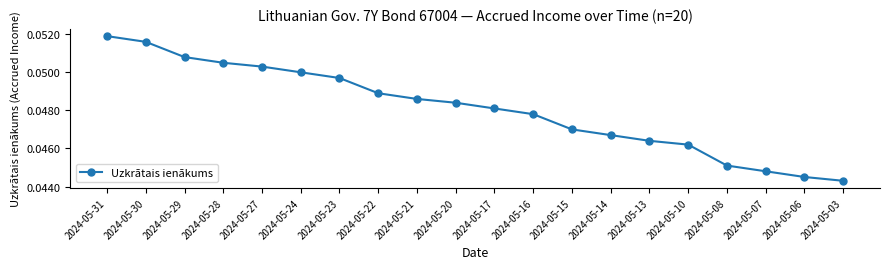

List the labels in order of value, largest first.

2024-05-31, 2024-05-30, 2024-05-29, 2024-05-28, 2024-05-27, 2024-05-24, 2024-05-23, 2024-05-22, 2024-05-21, 2024-05-20, 2024-05-17, 2024-05-16, 2024-05-15, 2024-05-14, 2024-05-13, 2024-05-10, 2024-05-08, 2024-05-07, 2024-05-06, 2024-05-03